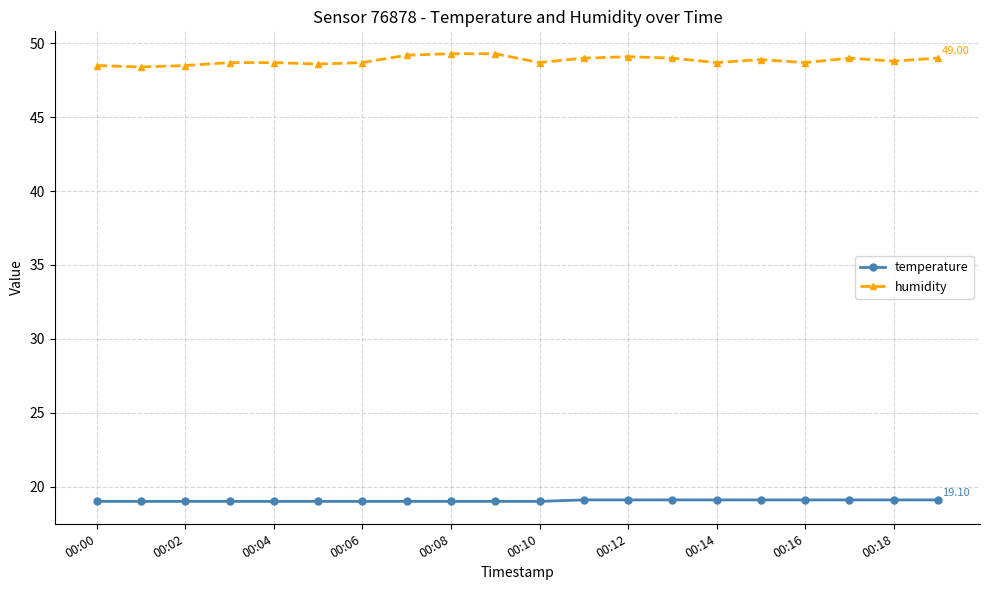

Rank the series by their average value, from highest to lowest.

humidity, temperature